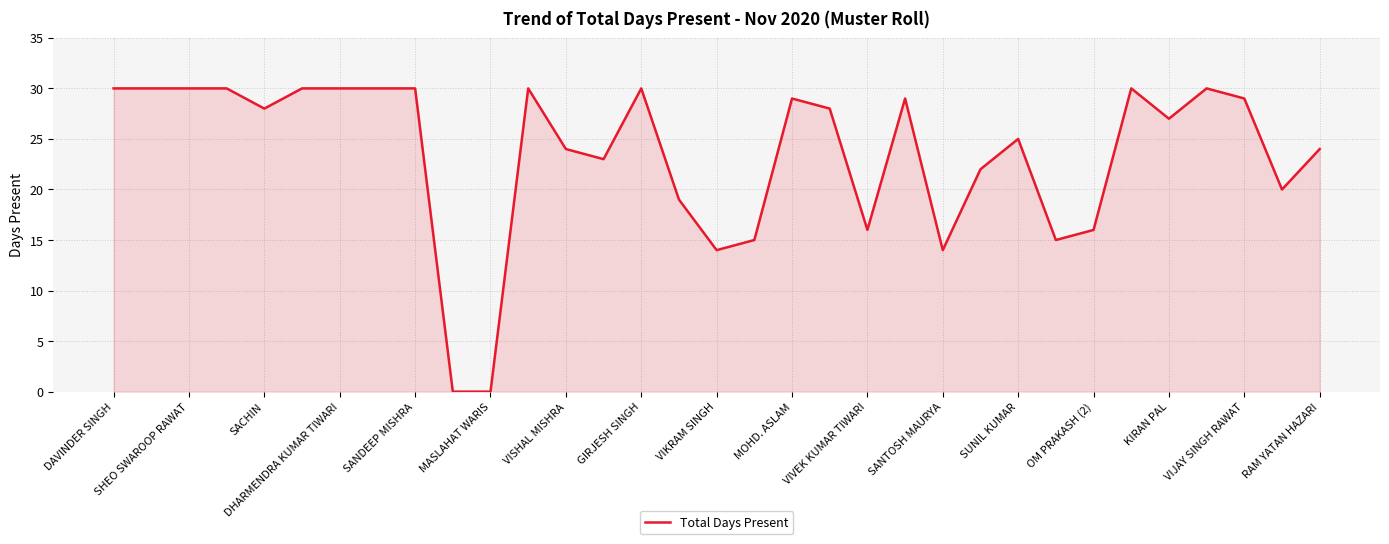

What is the maximum value shown in the chart?

30